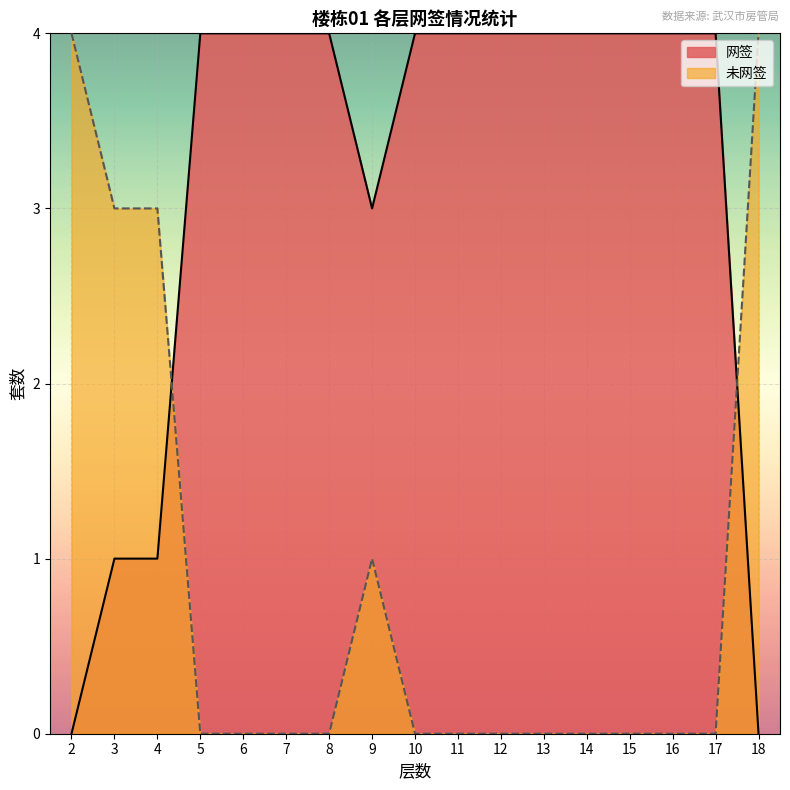

What are all the series names shown in the legend?

网签, 未网签